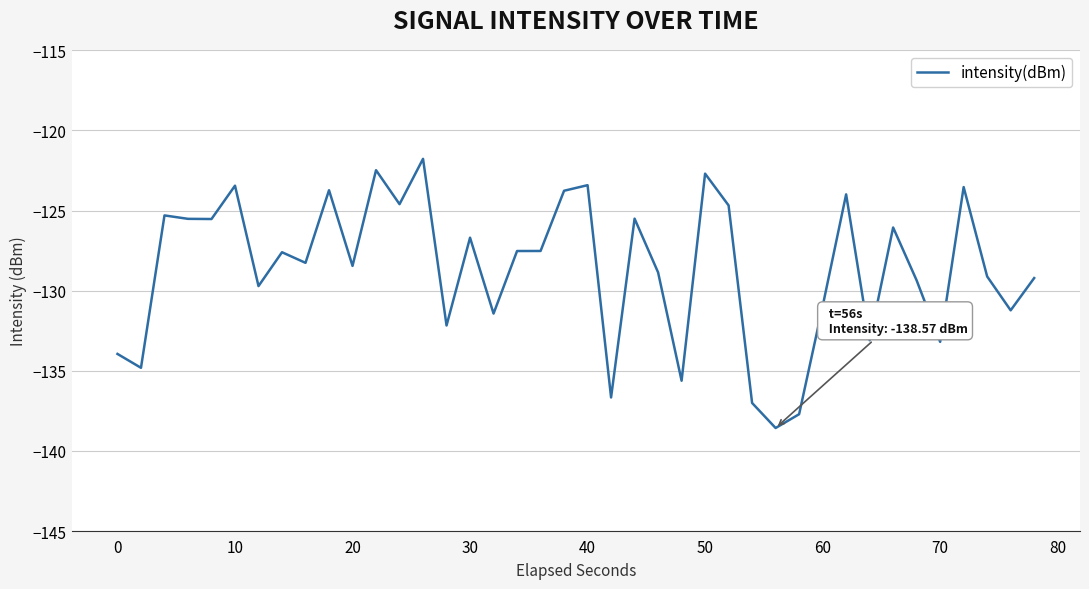

What is the greatest value displayed?

-121.8